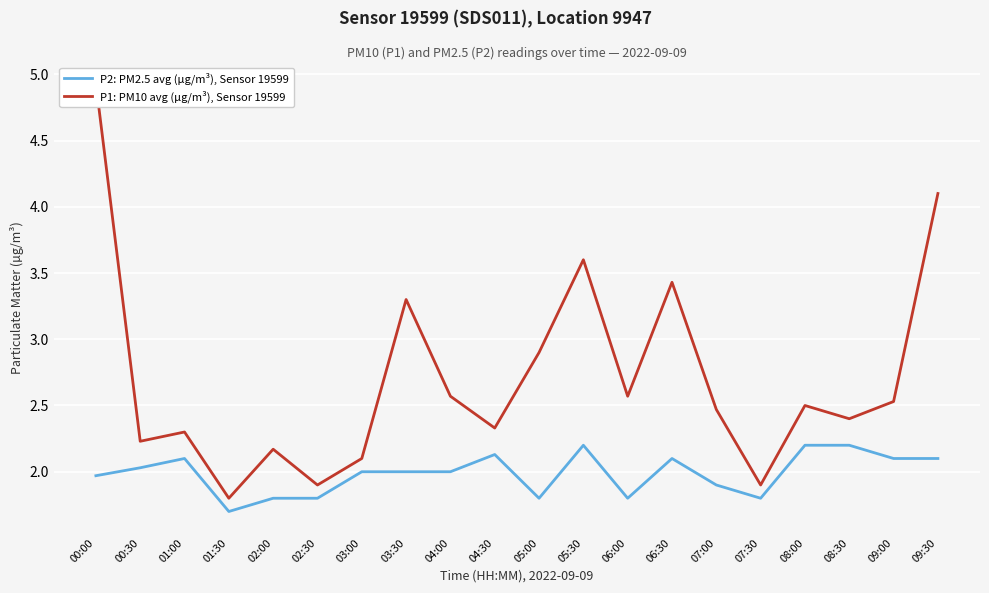

Which label corresponds to the smallest value in the chart?

01:30